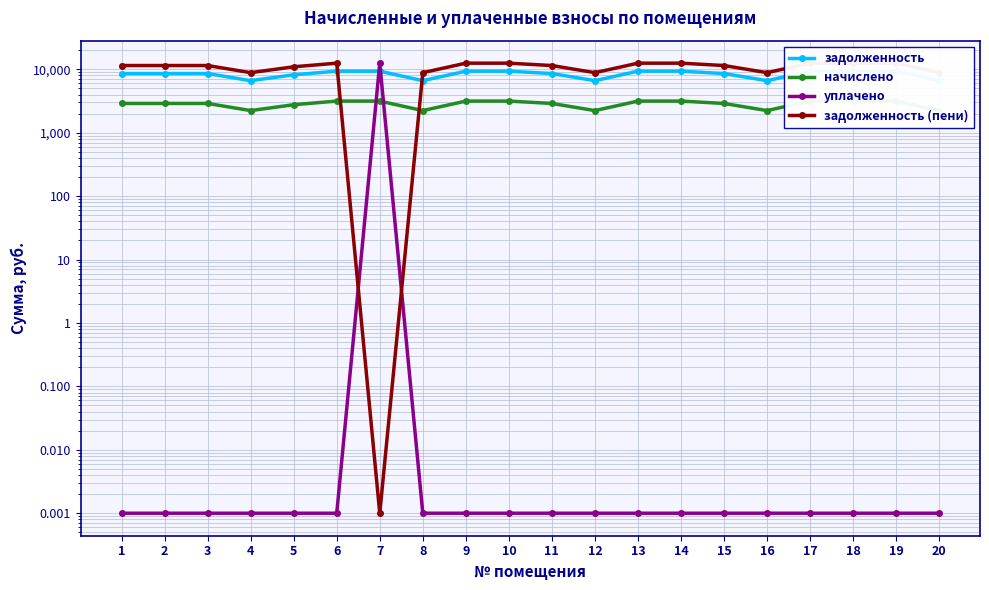

At which category does задолженность (пени) reach its first local valley?

4